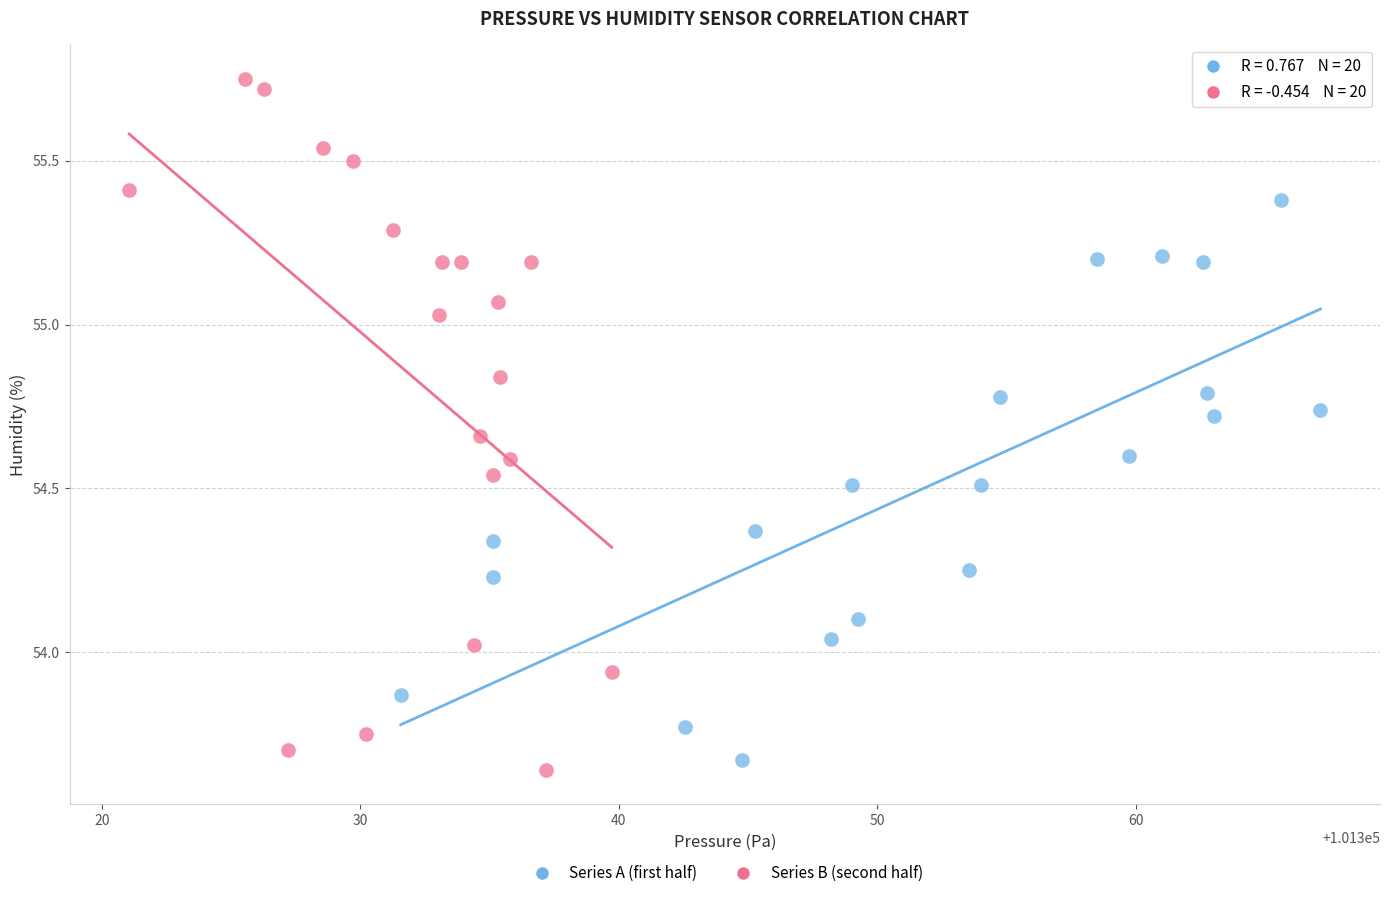

Which series has the widest spread of Y values?

Series B (second half)